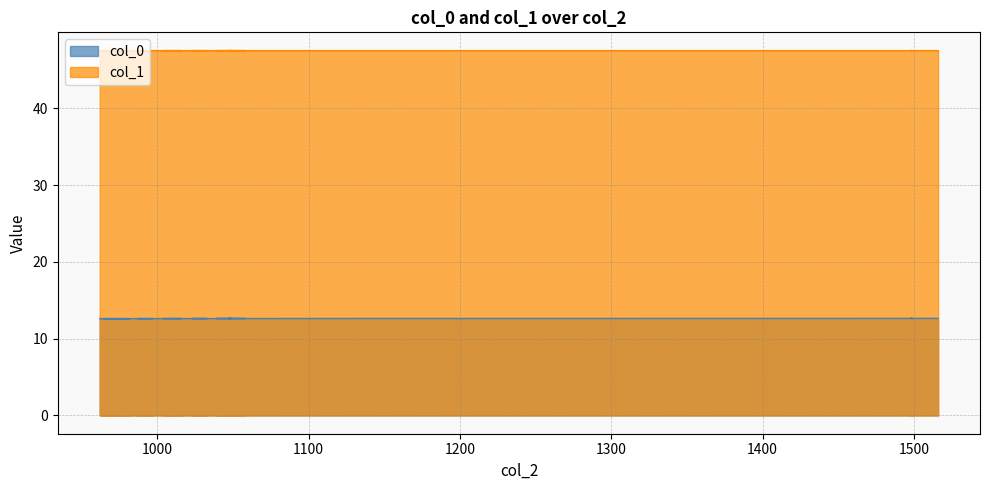

List the series in order of their peak value, highest first.

col_1, col_0